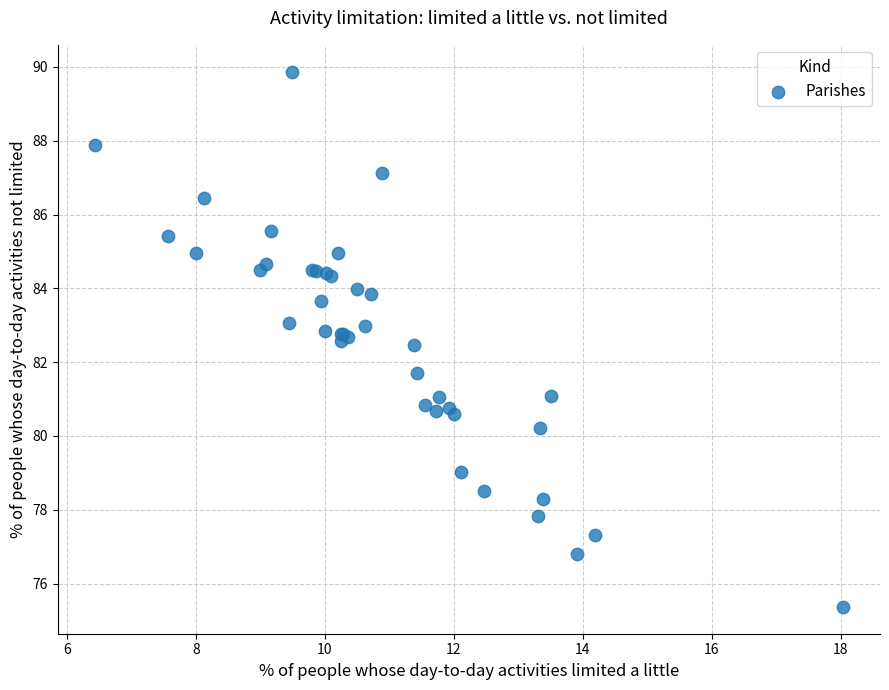

What Y value in the scatter plot is closest to 82?

81.7